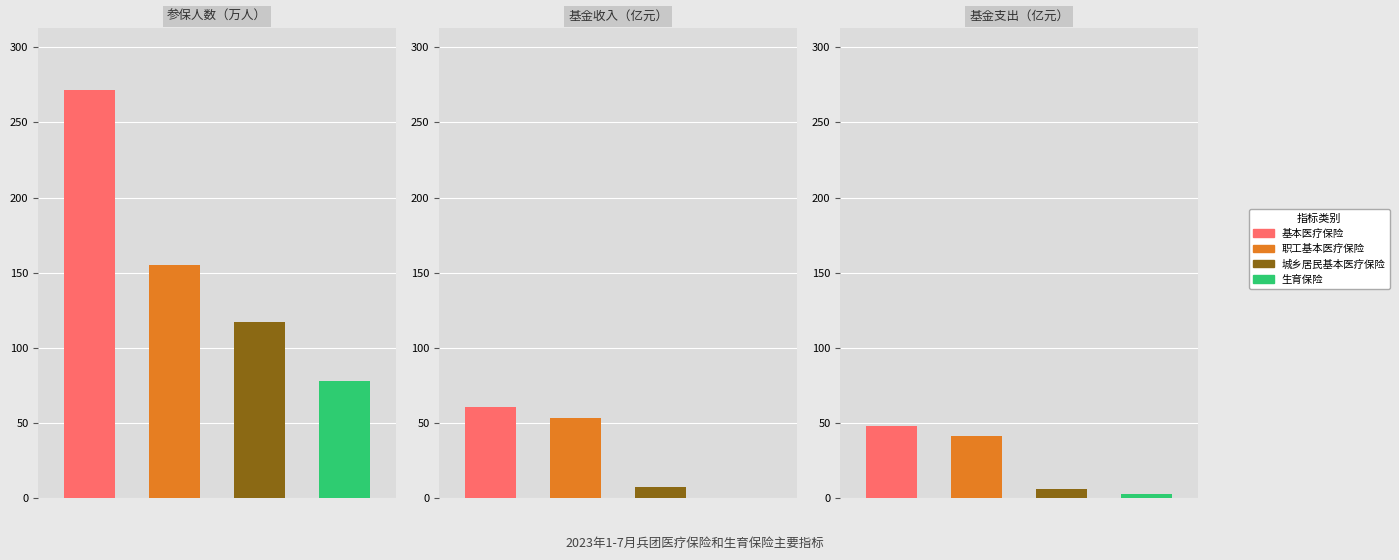

What is the greatest value displayed?

271.9